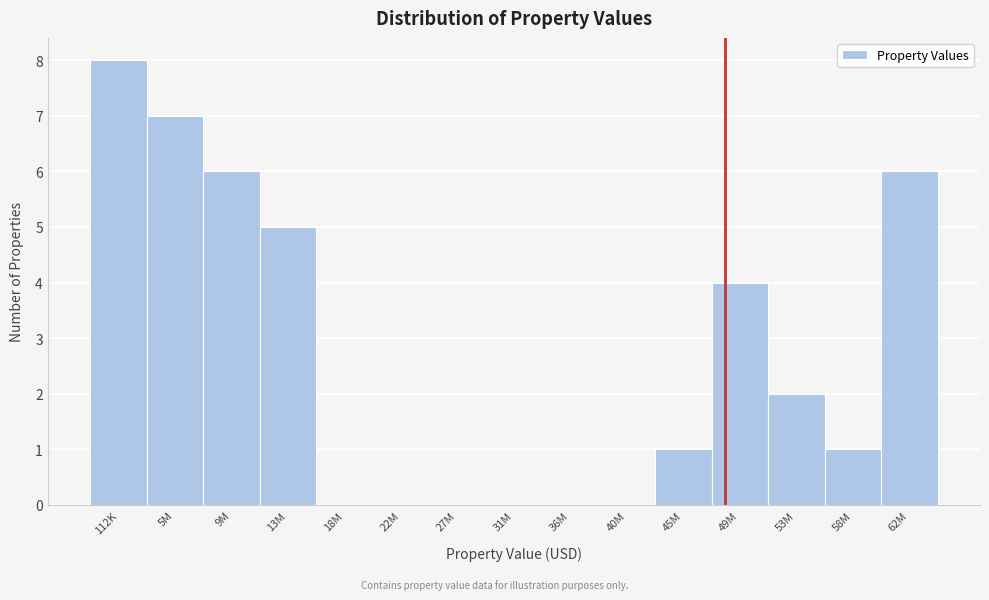

Reading left to right, extract all data points from this chart.

112K=8	5M=7	9M=6	13M=5	18M=0	22M=0	27M=0	31M=0	36M=0	40M=0	45M=1	49M=4	53M=2	58M=1	62M=6